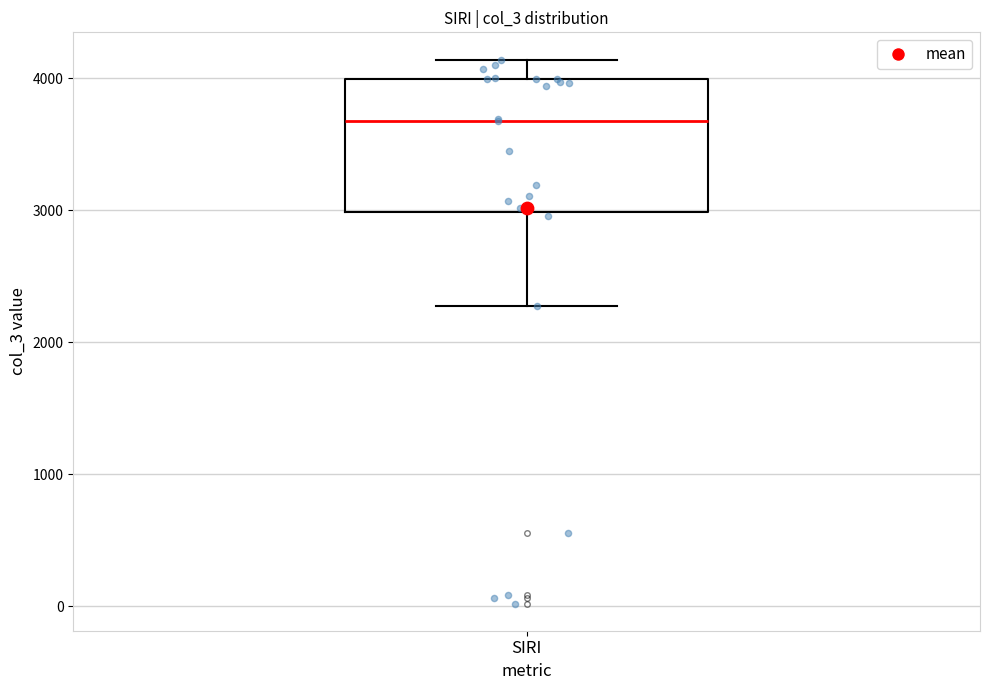

Transcribe this box plot: give where the median line is, the range the box spans, and where the two whiskers end, as read against the y-axis. The values are not printed on the chart, so give them approximately, as read against the axis.

median 3700, box 3000 to 4000, whiskers 2300 to 4100